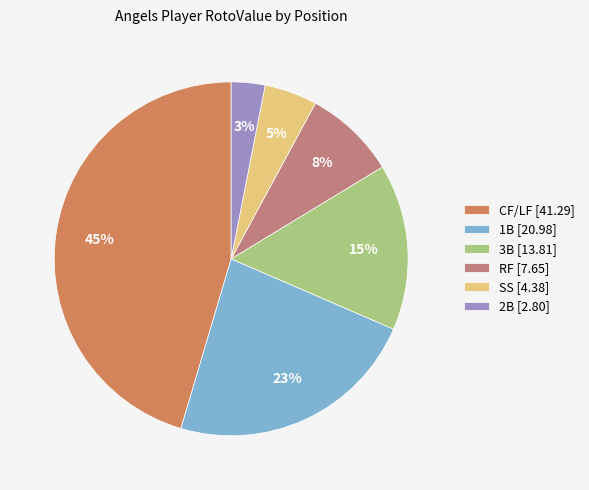

To the nearest percent, what is the difference between the largest and smallest slice percentages?

42%